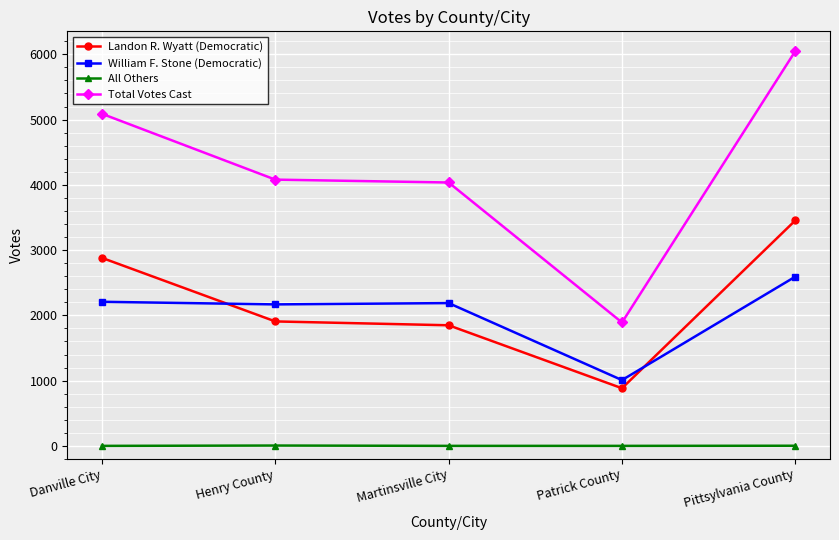

What is the difference between the highest and lowest values at Martinsville City?

4036